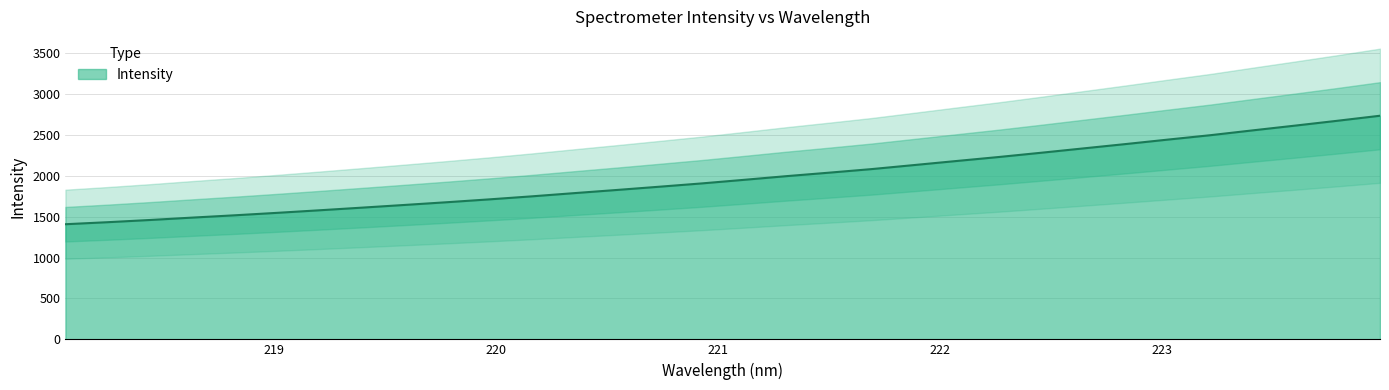

Where does the data first go above 1951?

221.1174